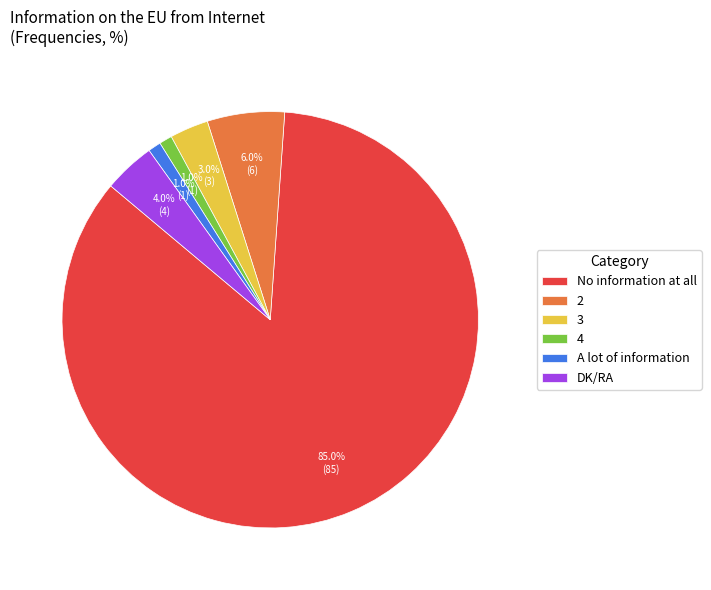

Combined, what portion of the pie is 3 and No information at all?

88.0%